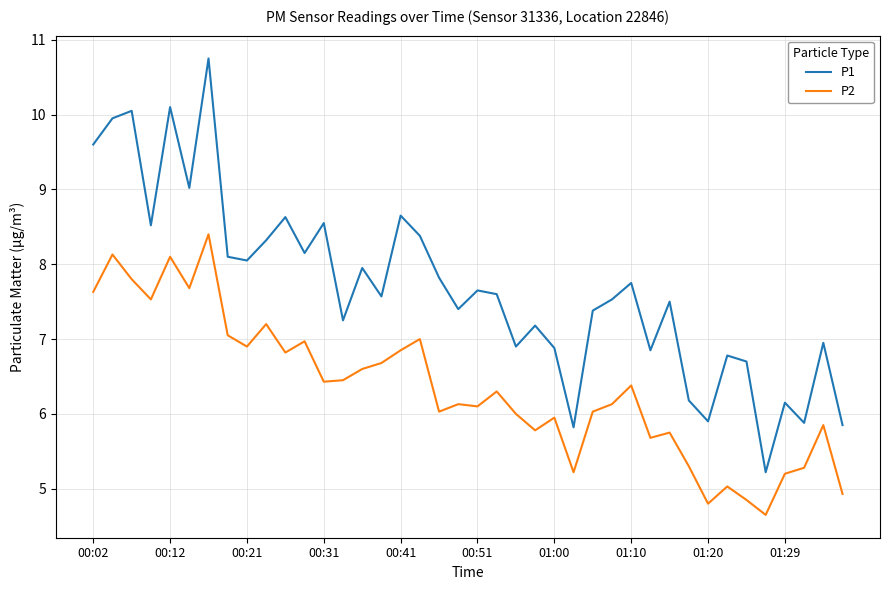

Which series has the largest total across all categories?

P1